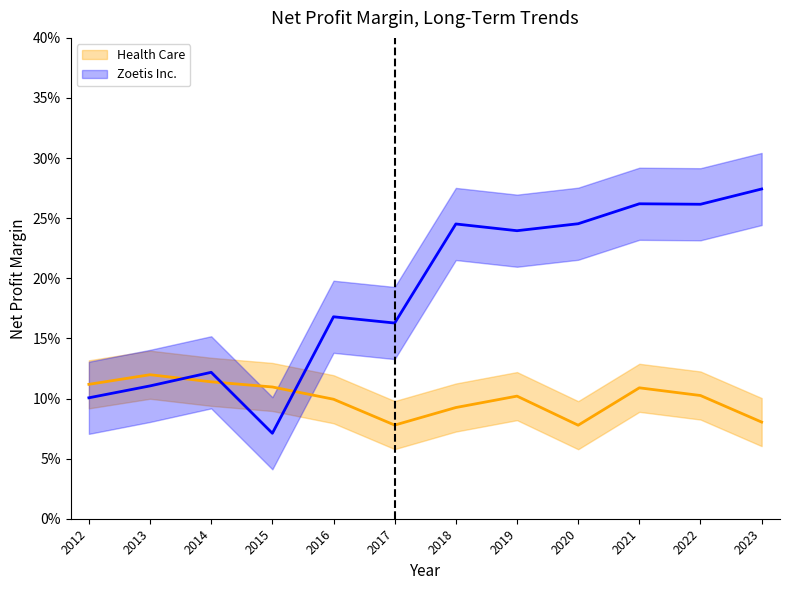

The Health Care series shows 0.0 at 2019. True or false?

False